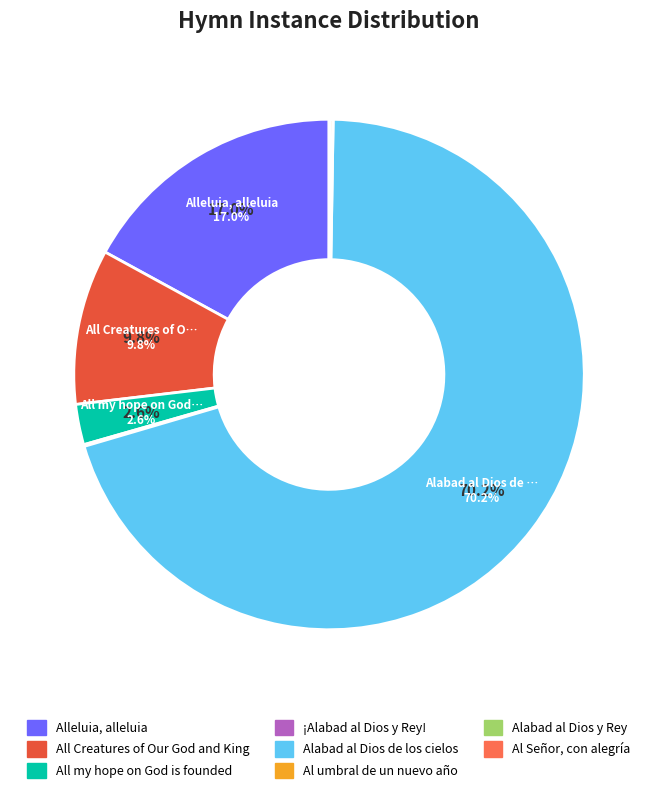

Which category accounts for the majority?

Alabad al Dios de los cielos